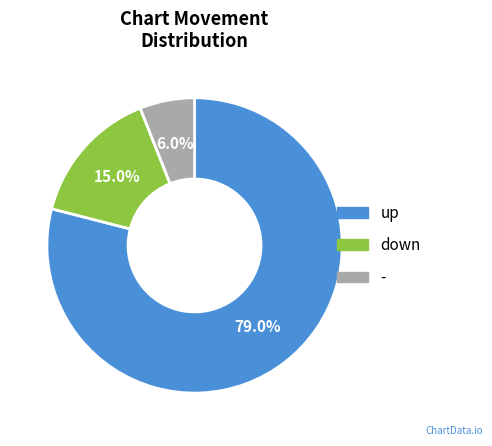

What is the ratio of the value at down to the value at up?

0.2